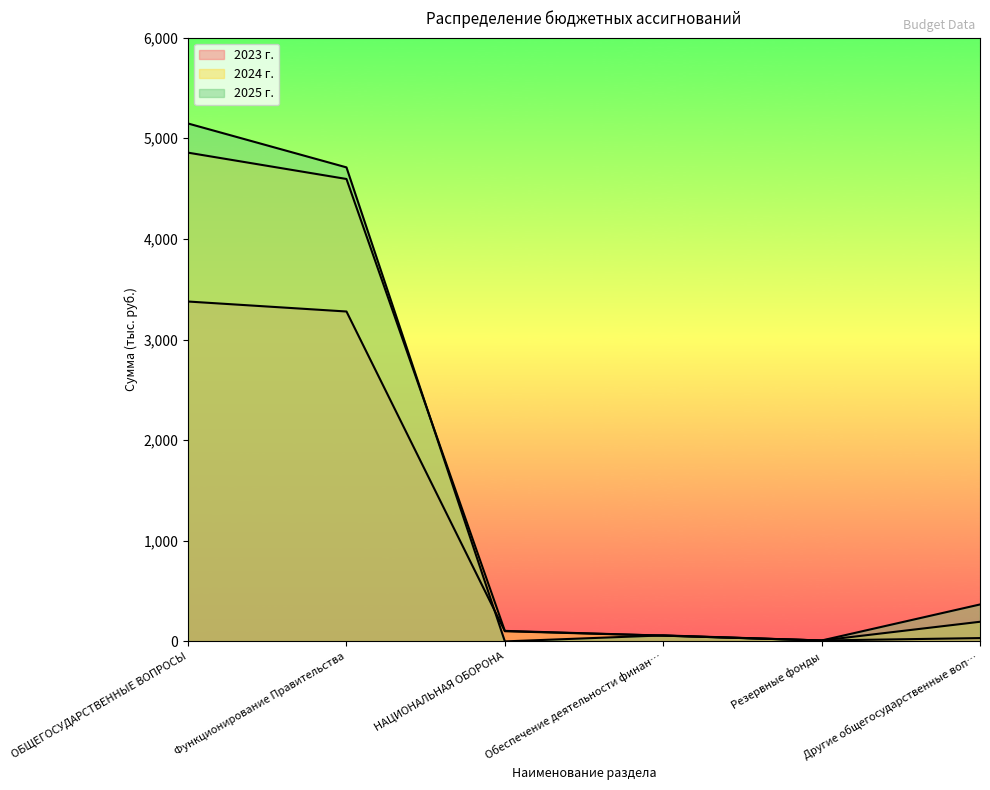

The value of 2023 г. at НАЦИОНАЛЬНАЯ ОБОРОНА is 166.5. True or false?

False